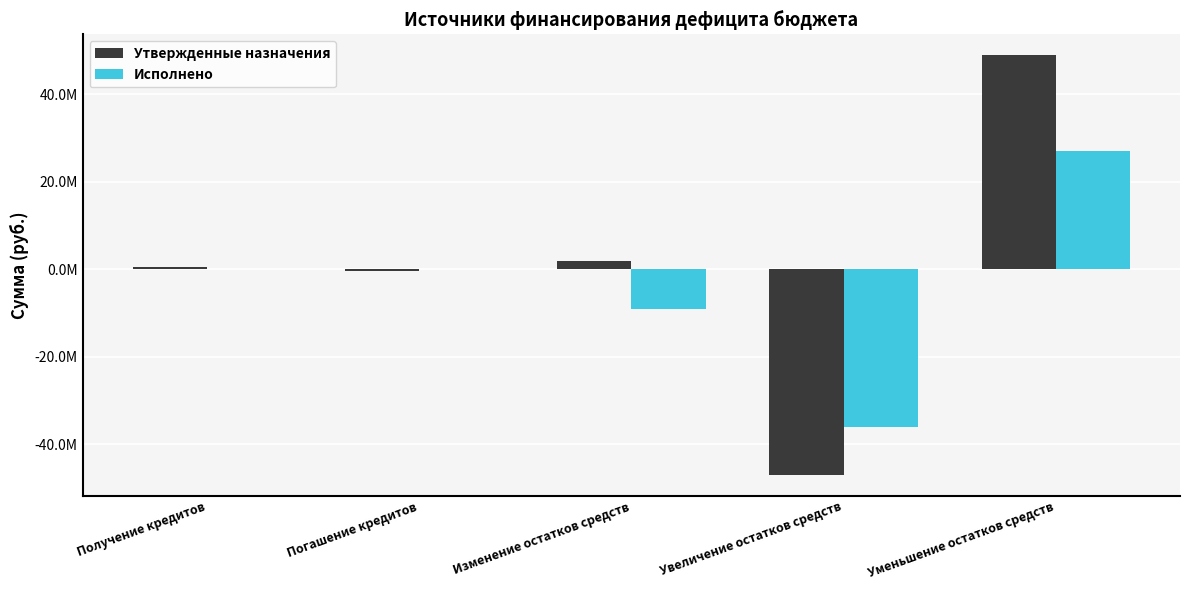

What are all the series names shown in the legend?

Утвержденные назначения, Исполнено